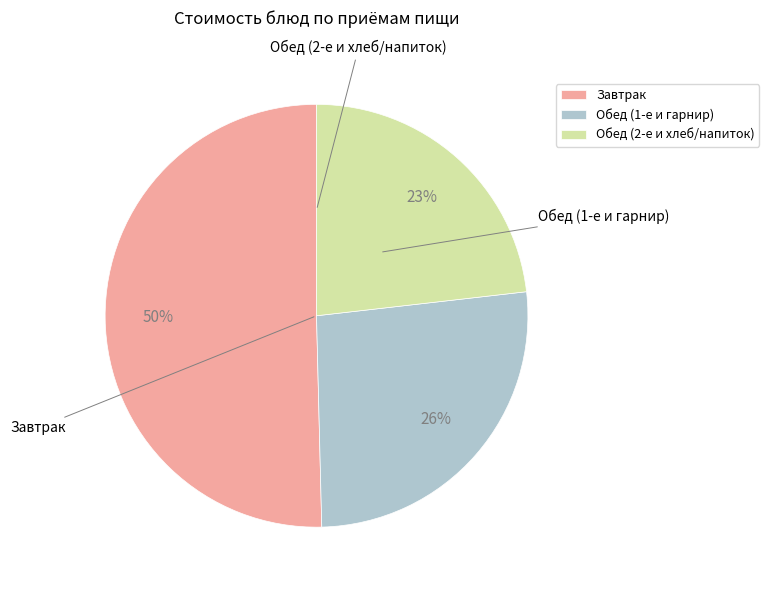

Does any single category account for the majority?

Yes